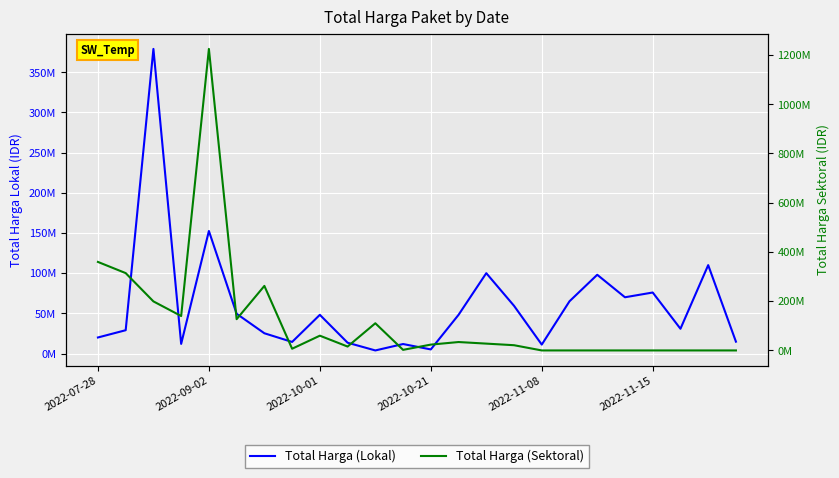

After their last crossing, which series has the higher values: Total Harga (Lokal) or Total Harga (Sektoral)?

Total Harga (Lokal)